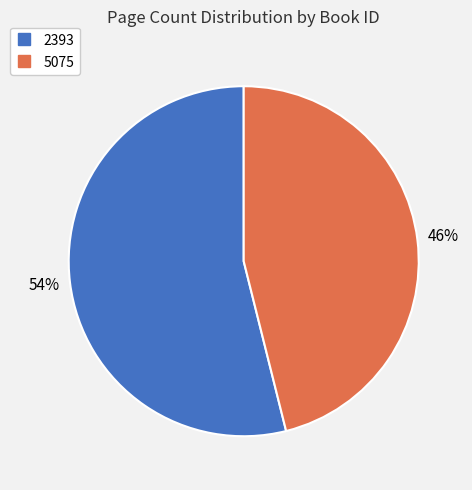

Combined, do 5075 and 2393 account for over 50%?

Yes